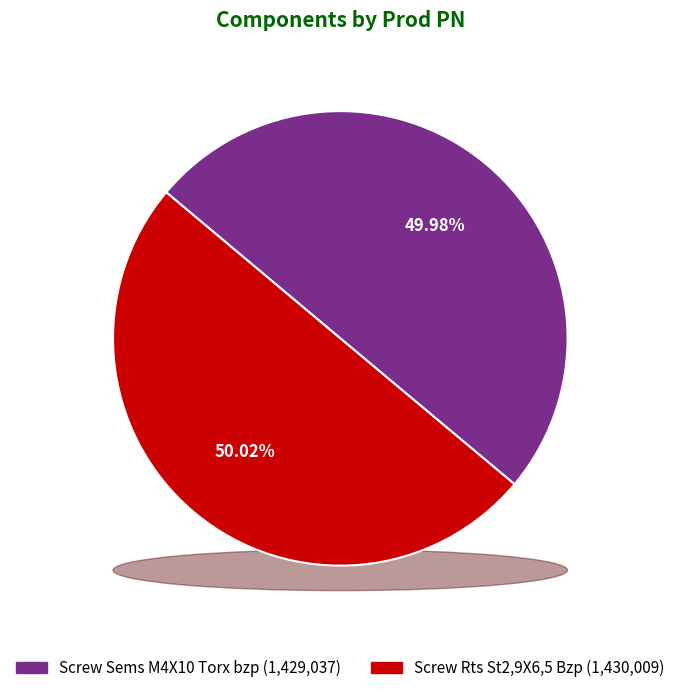

What percentage is the Screw Sems M4X10 Torx bzp slice, to the nearest percent?

50%